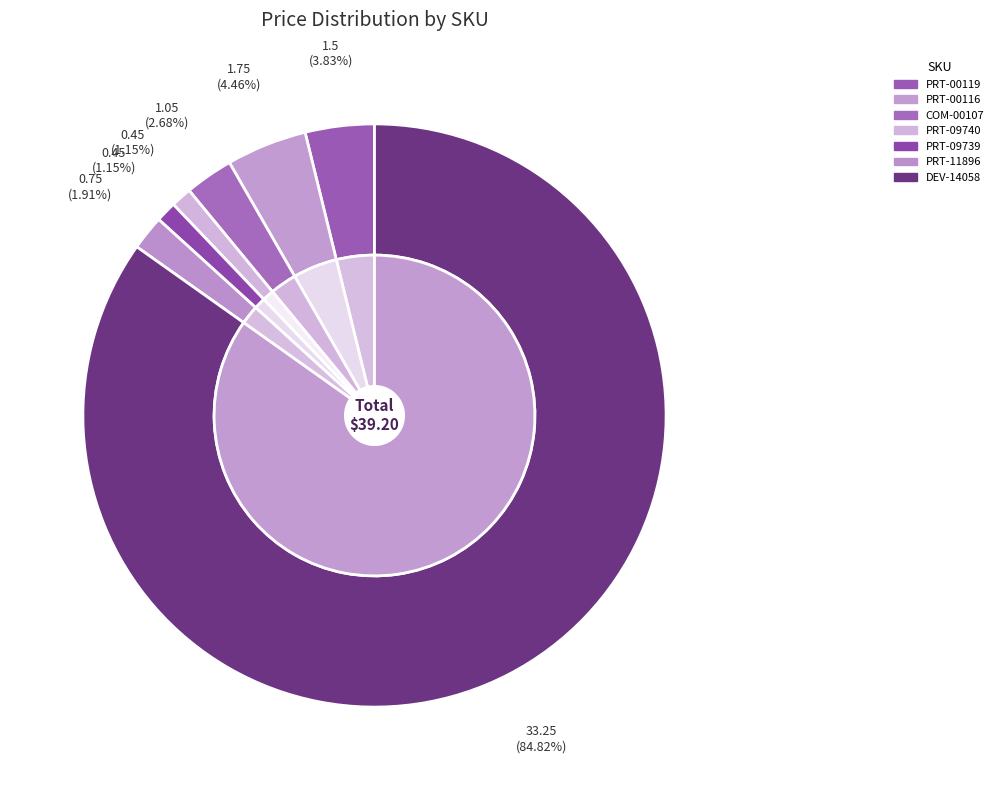

To the nearest percent, what percentage of the pie is DEV-14058?

85%